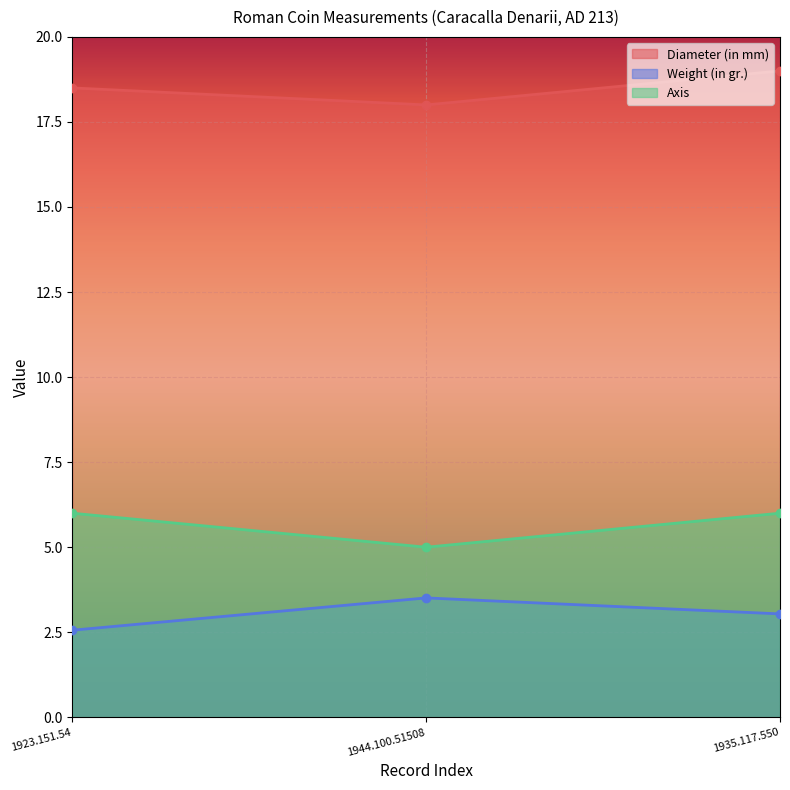

Reading left to right, transcribe all the data shown in this chart.

Diameter (in mm): 1923.151.54=18.5	1944.100.51508=18.0	1935.117.550=19.0
Weight (in gr.): 1923.151.54=2.6	1944.100.51508=3.5	1935.117.550=3.0
Axis: 1923.151.54=6.0	1944.100.51508=5.0	1935.117.550=6.0